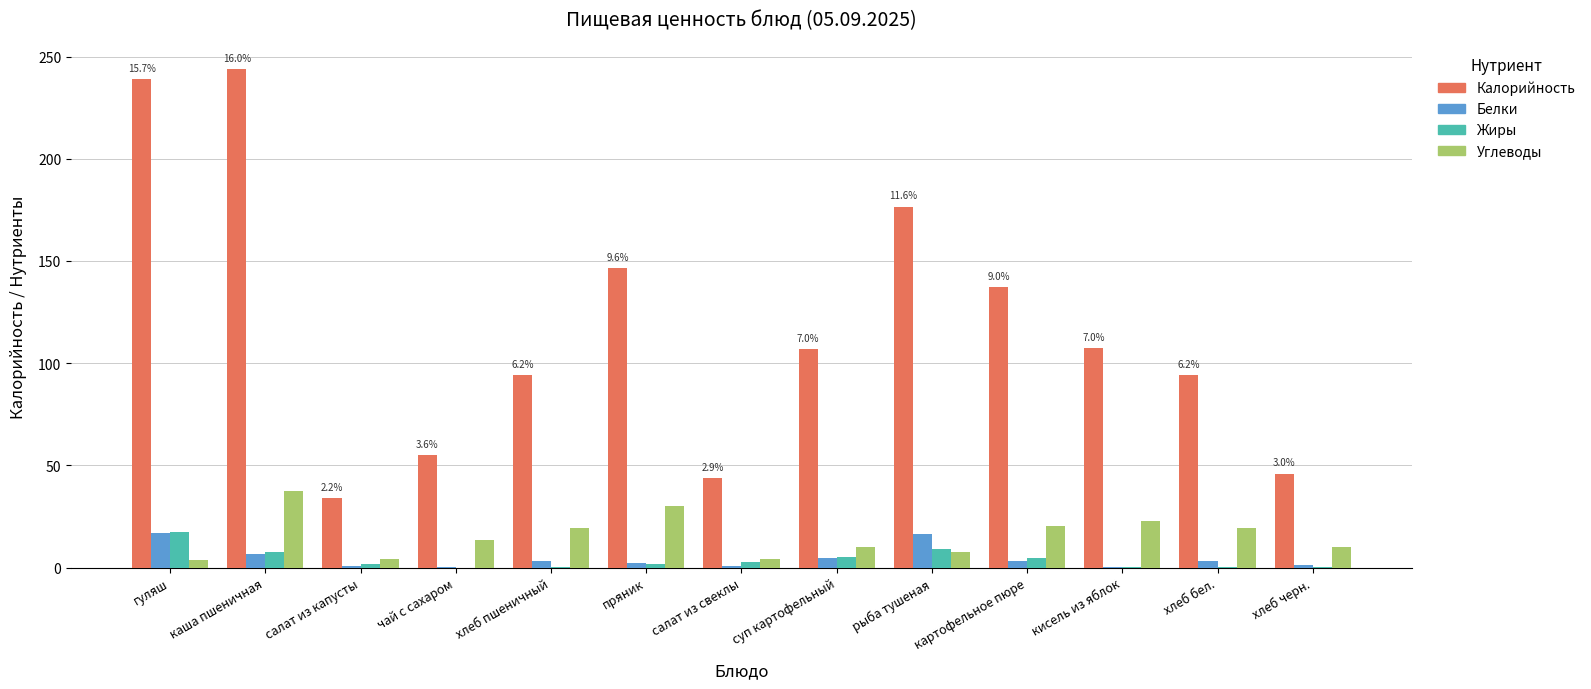

What is the highest value of the Углеводы series?

37.6